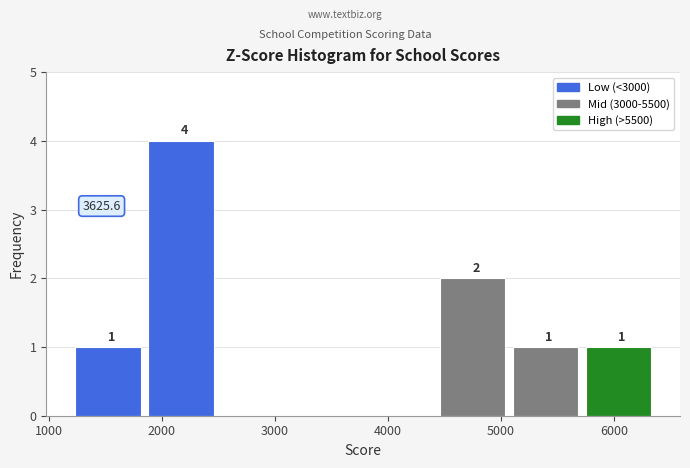

Over which range of the x-axis is the bar tallest?

1900 to 2500